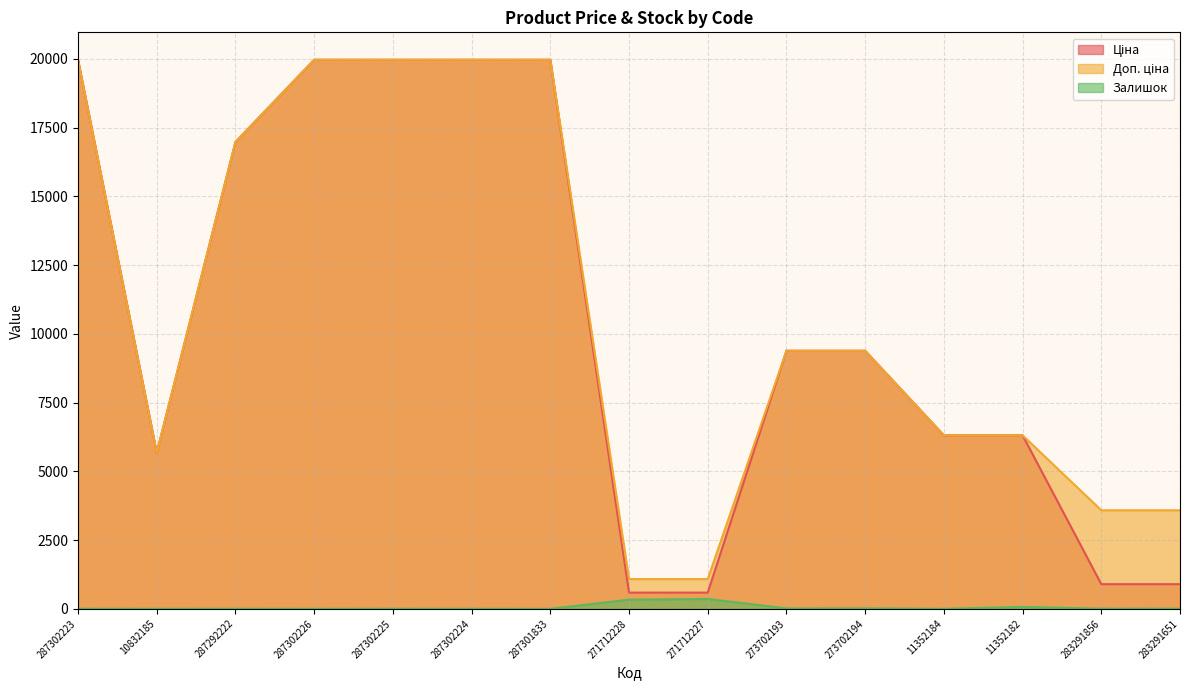

Reading left to right, transcribe all the data shown in this chart.

Ціна: 287302223=19964.2	10832185=5673.8	287292222=16976.3	287302226=19964.2	287302225=19964.2	287302224=19964.2	287301833=19964.2	271712228=589.9	271712227=589.9	273702193=9384.0	273702194=9384.0	11352184=6308.8	11352182=6308.8	283291856=895.9	283291651=895.9
Доп. ціна: 287302223=19964.2	10832185=5673.8	287292222=16976.3	287302226=19964.2	287302225=19964.2	287302224=19964.2	287301833=19964.2	271712228=1081.7	271712227=1081.7	273702193=9384.0	273702194=9384.0	11352184=6308.8	11352182=6308.8	283291856=3583.6	283291651=3583.6
Залишок: 287302223=5.0	10832185=2.0	287292222=4.0	287302226=1.0	287302225=5.0	287302224=3.0	287301833=0.0	271712228=333.0	271712227=359.0	273702193=17.0	273702194=18.0	11352184=1.0	11352182=70.0	283291856=7.0	283291651=6.0